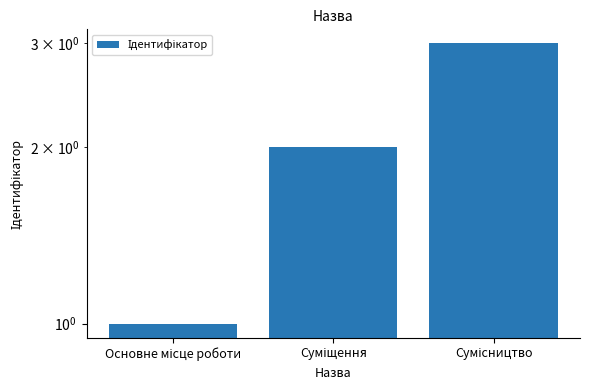

What is the label of the 2nd bar from the right?

Суміщення